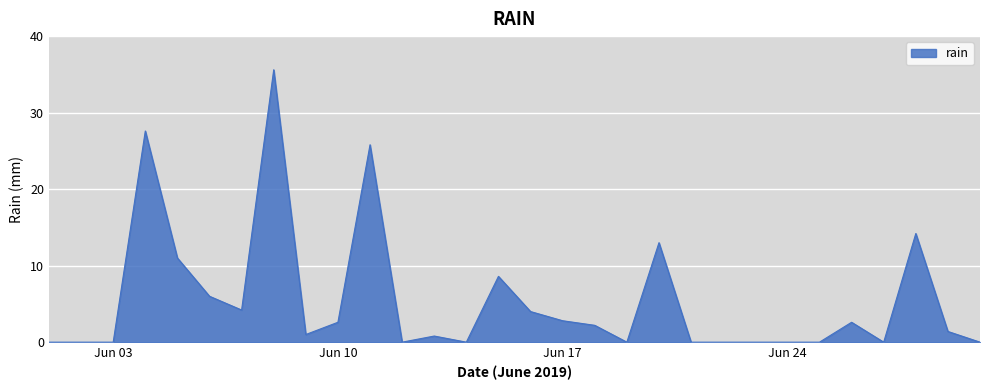

What is the maximum value shown in the chart?

35.6